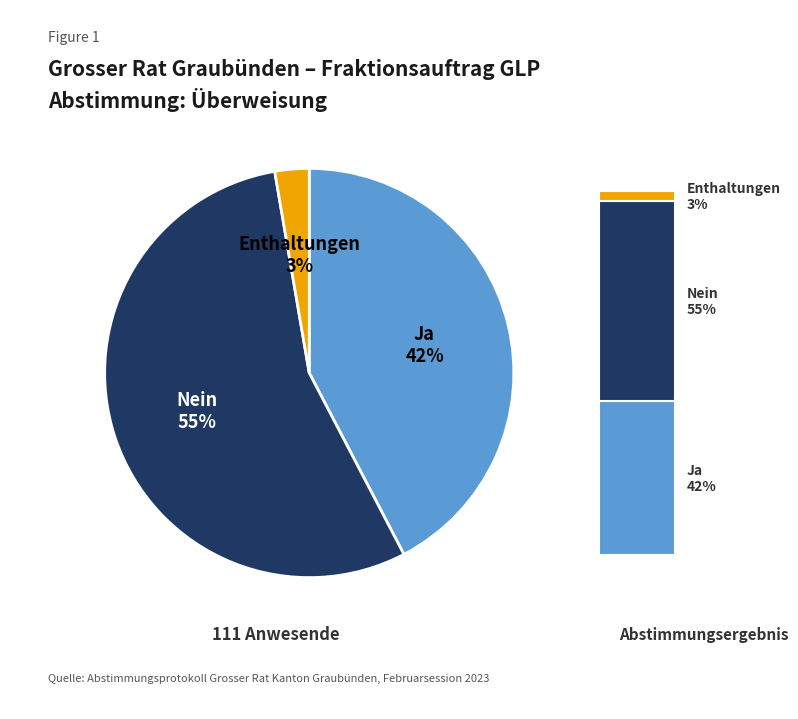

What is the largest slice in the pie chart?

Nein